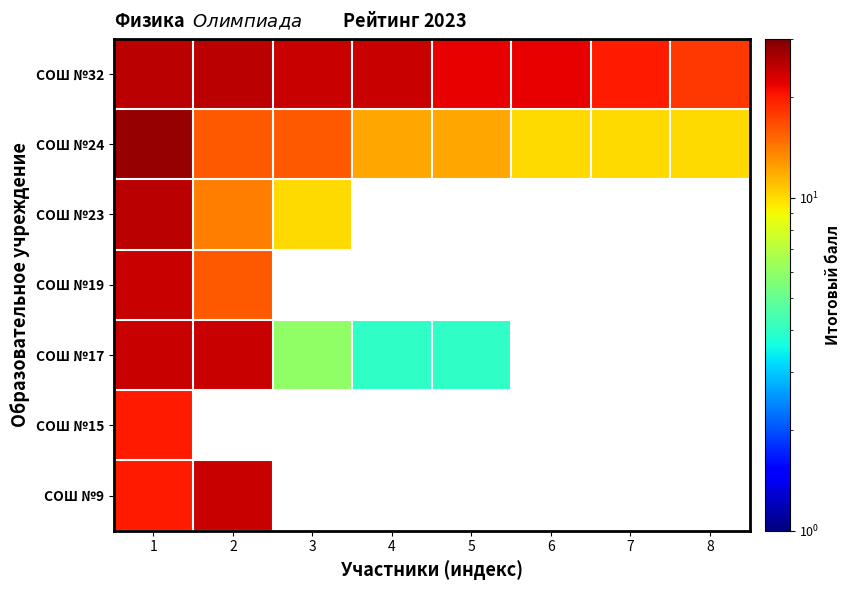

What is the highest value of the СОШ №15 series?

20.0